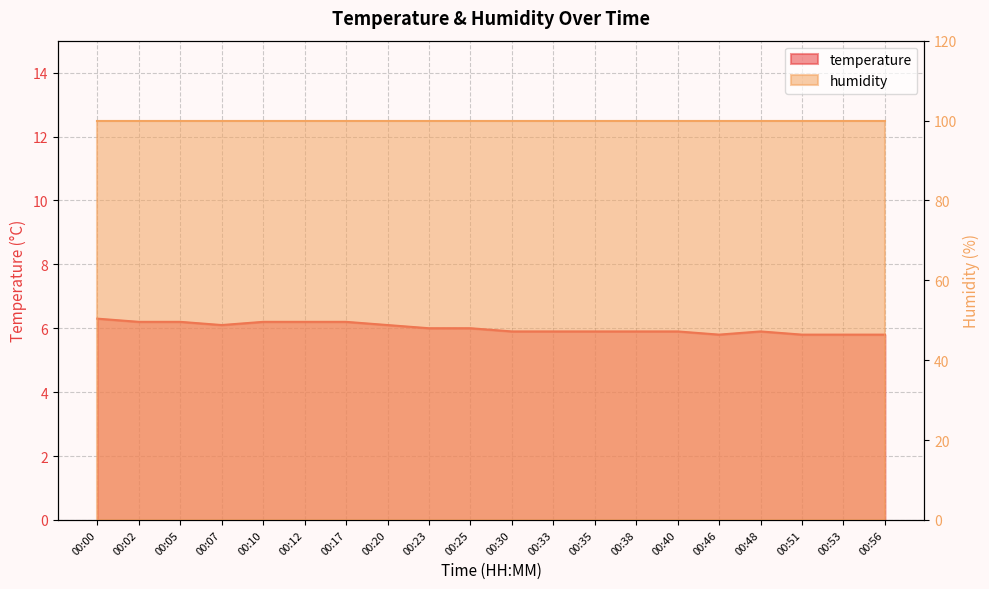

What is the change in value from 00:17 to 00:30?

-0.3